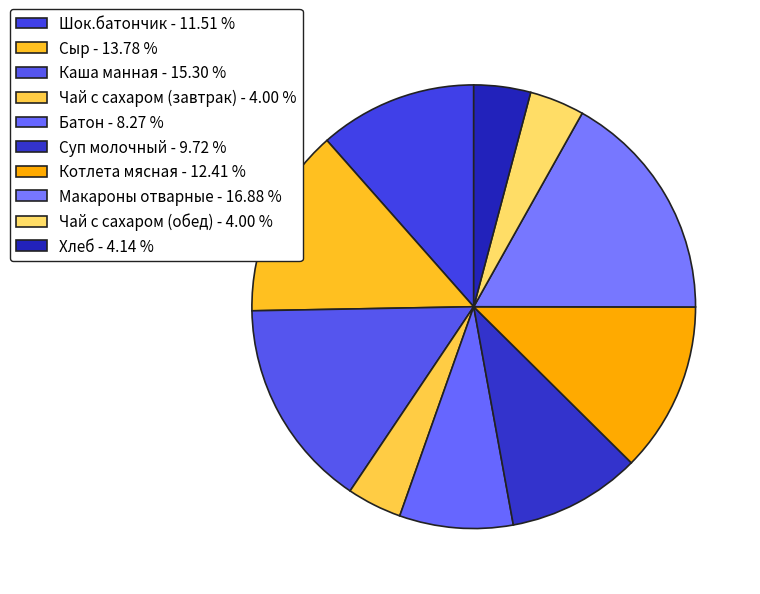

To the nearest percent, what portion does Батон represent?

8%